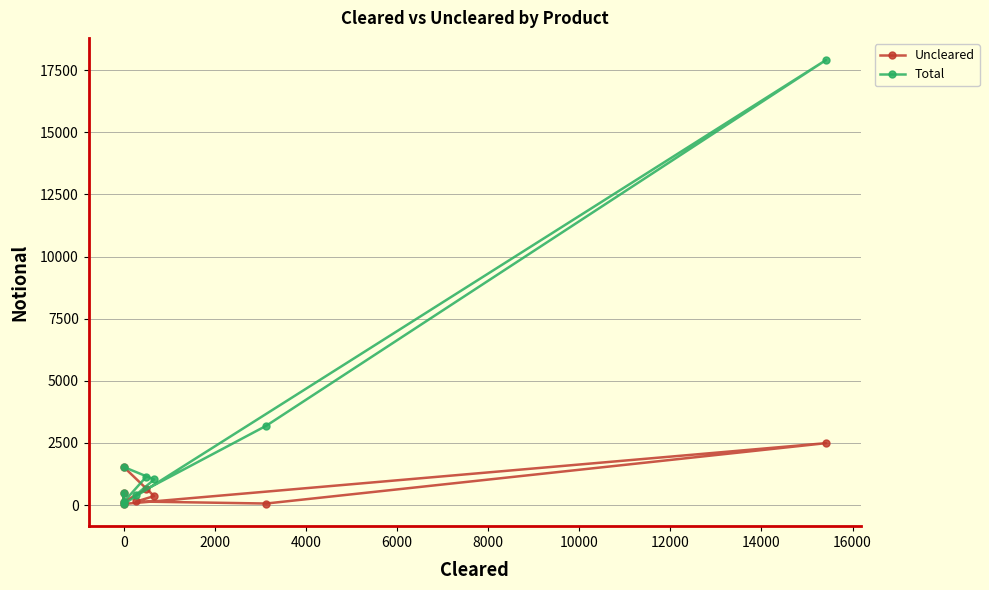

True or false: Uncleared and Total cross at least once.

False